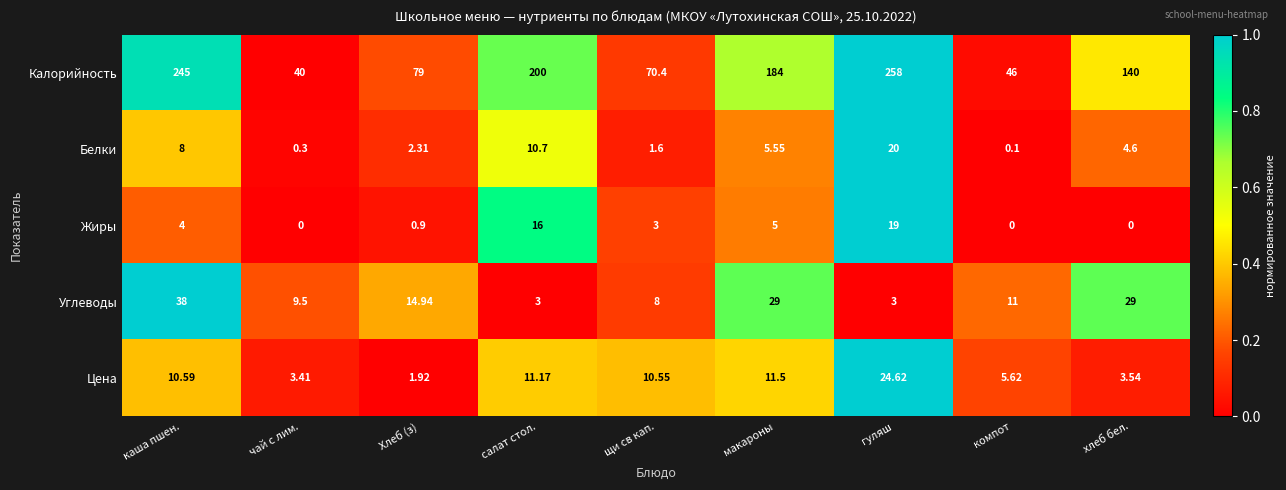

At how many categories does at least one series exceed 0?

9